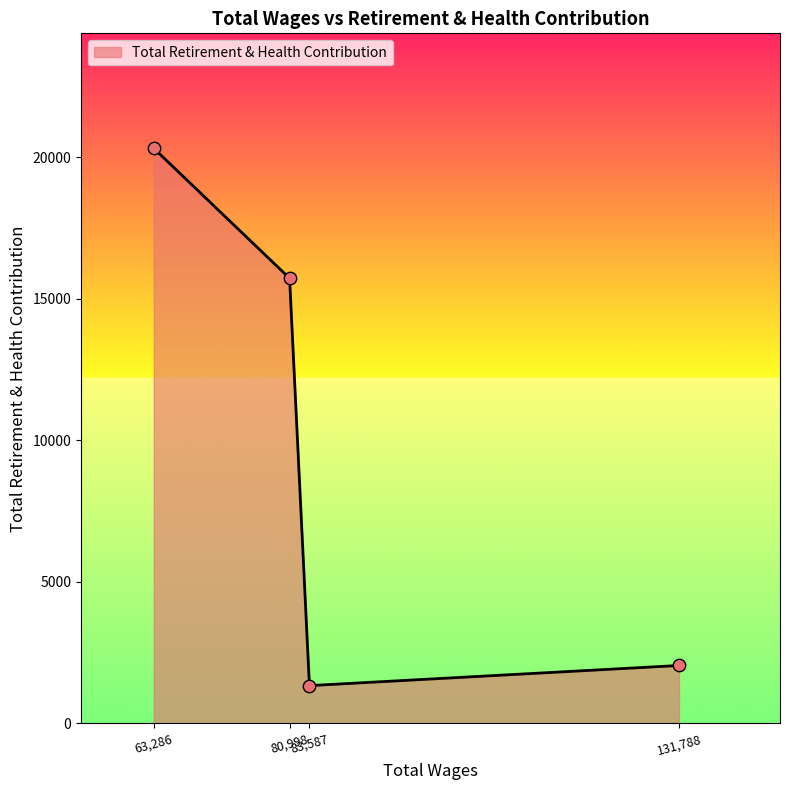

How many interior local valleys (lower than both neighbors) does the data have?

1